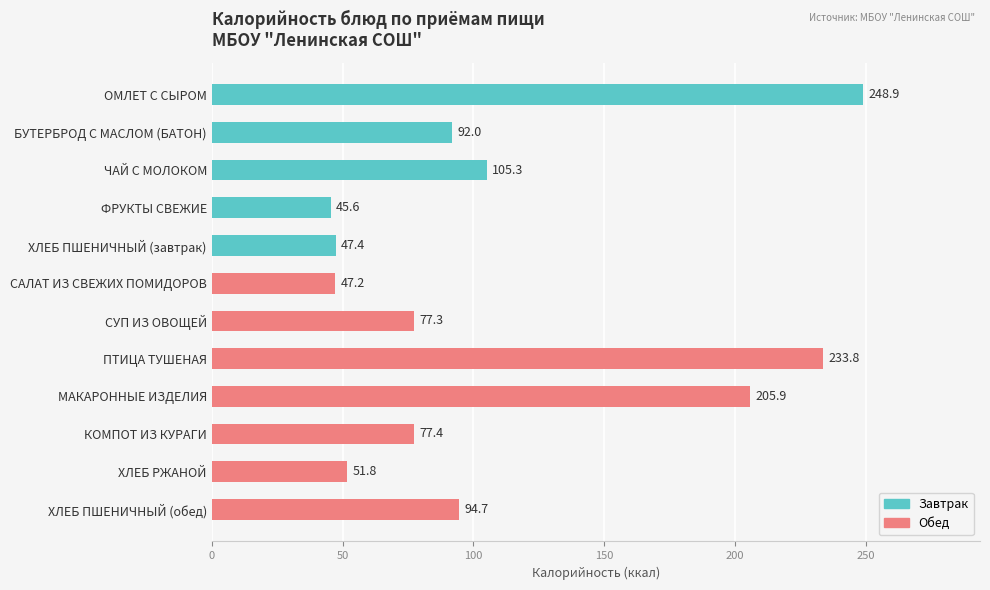

Does the chart contain stacked bars?

No